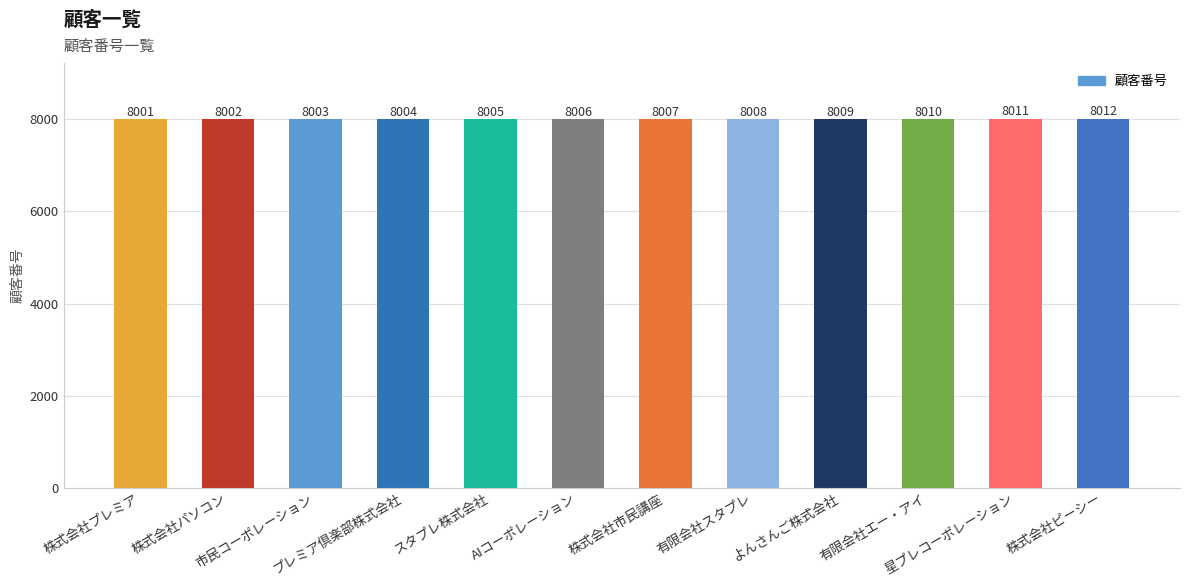

What is the change in value from 株式会社プレミア to 株式会社パソコン?

+1